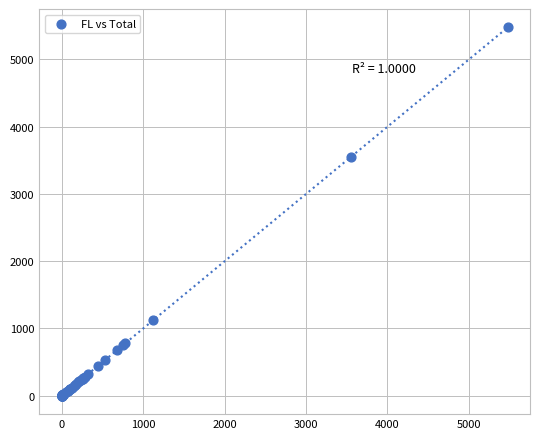

What Y value in the scatter plot is closest to 2738?

3556.1